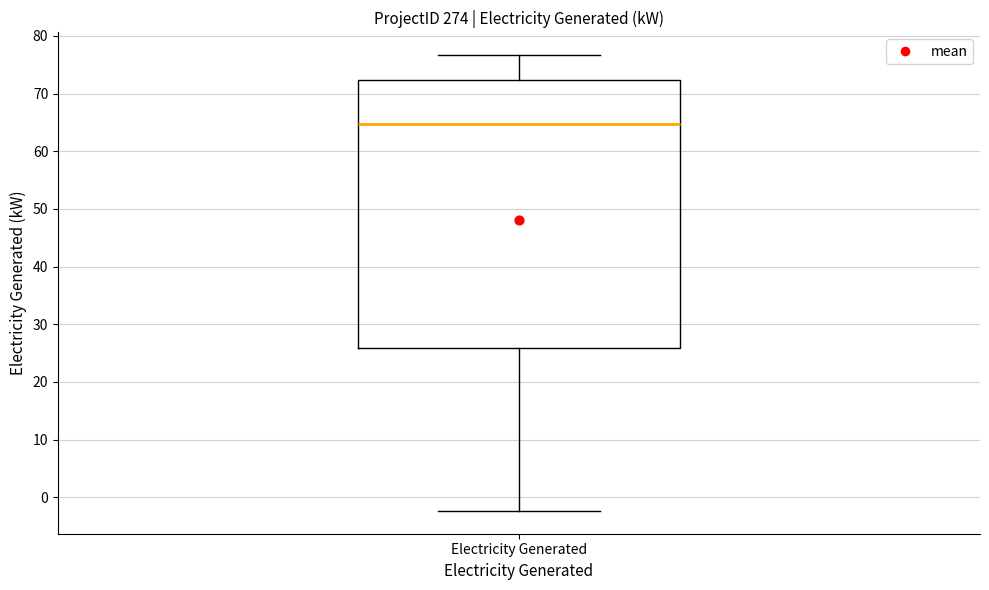

Transcribe this box plot: give where the median line is, the range the box spans, and where the two whiskers end, as read against the y-axis. The values are not printed on the chart, so give them approximately, as read against the axis.

median 65, box 26 to 72, whiskers -2 to 77